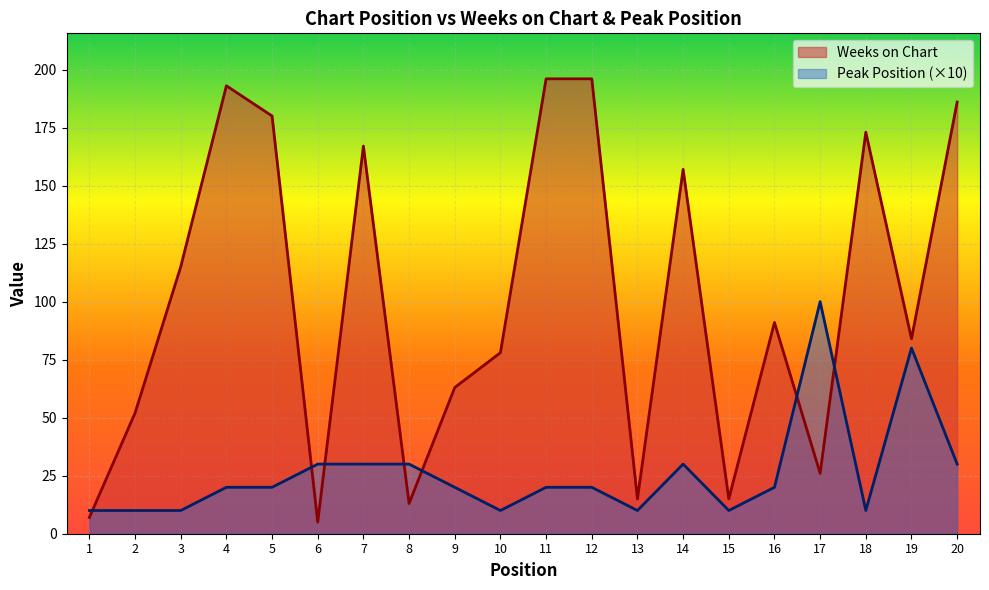

What is the value of the Weeks on Chart point at the 6th from the left?

5